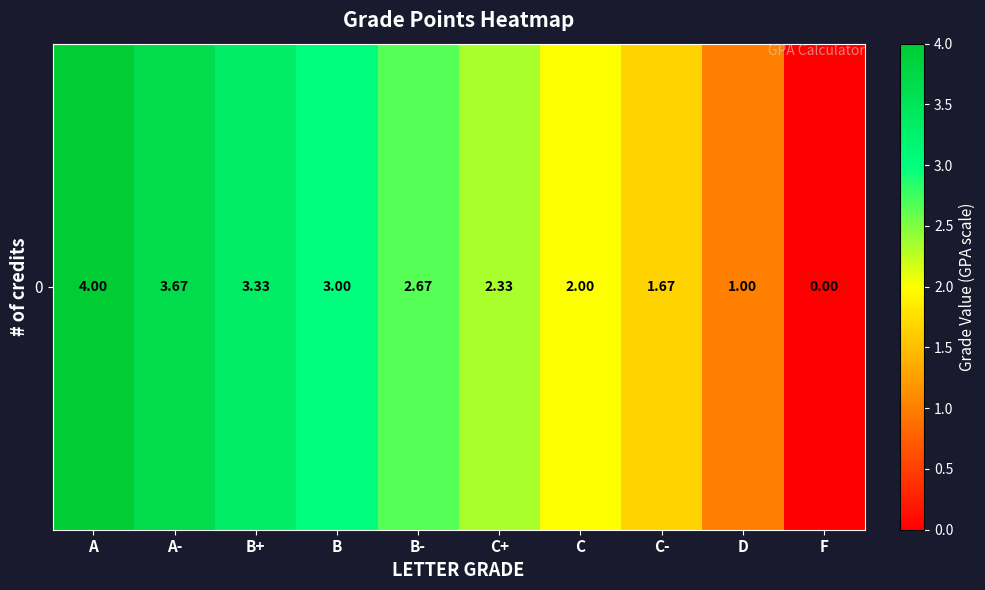

Rank the categories by value from lowest to highest.

F, D, C-, C, C+, B-, B, B+, A-, A